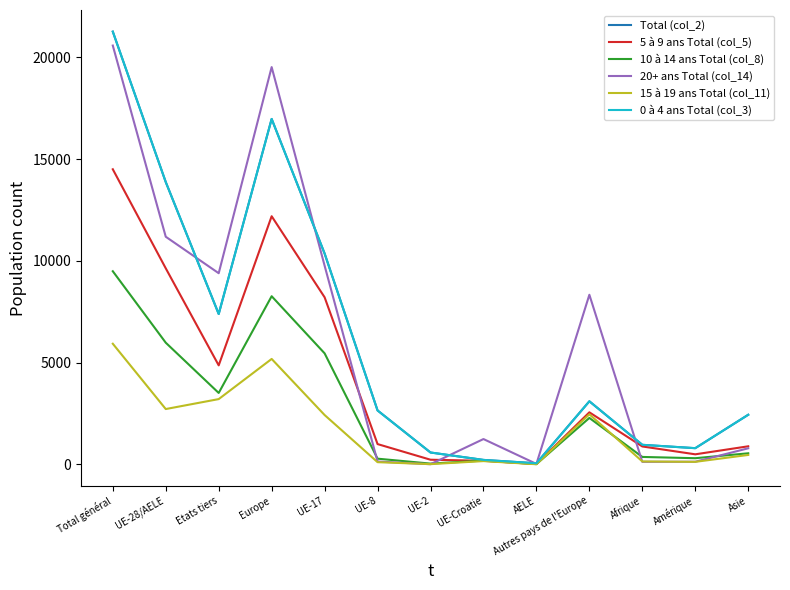

List the series in order of their peak value, lowest first.

15 à 19 ans Total (col_11), 10 à 14 ans Total (col_8), 5 à 9 ans Total (col_5), 20+ ans Total (col_14), Total (col_2), 0 à 4 ans Total (col_3)